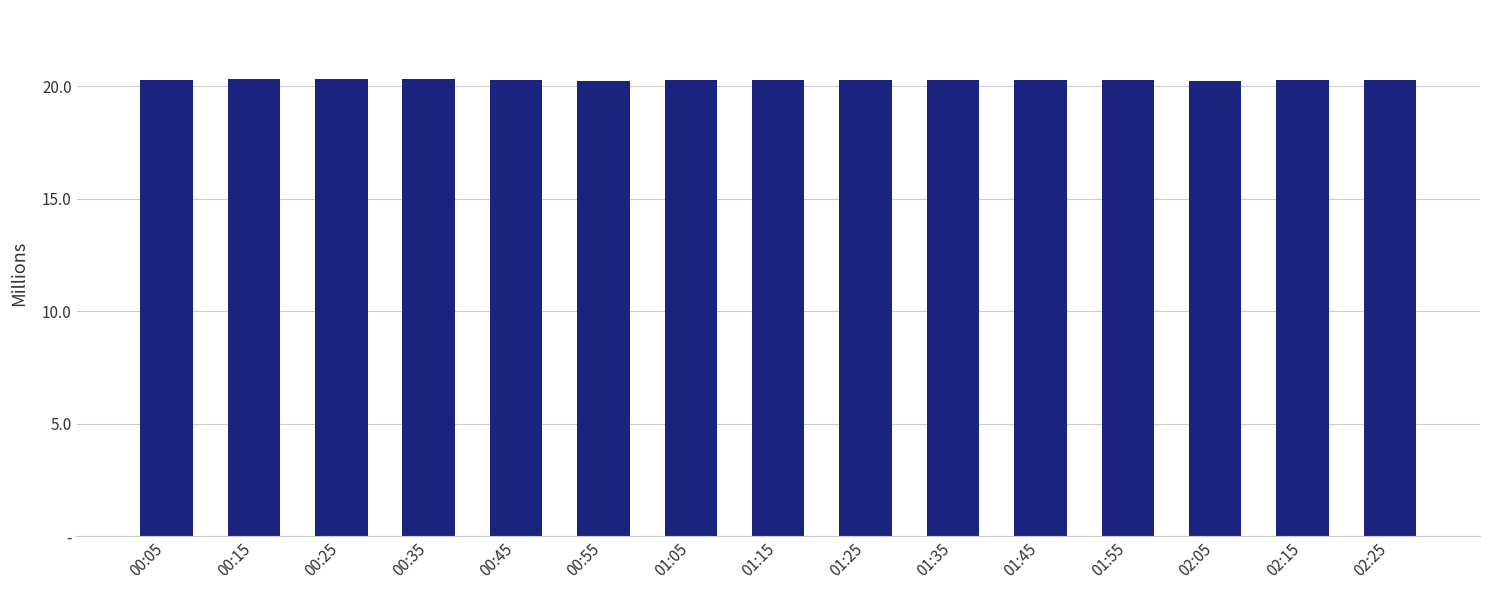

Which label corresponds to the smallest value in the chart?

00:55